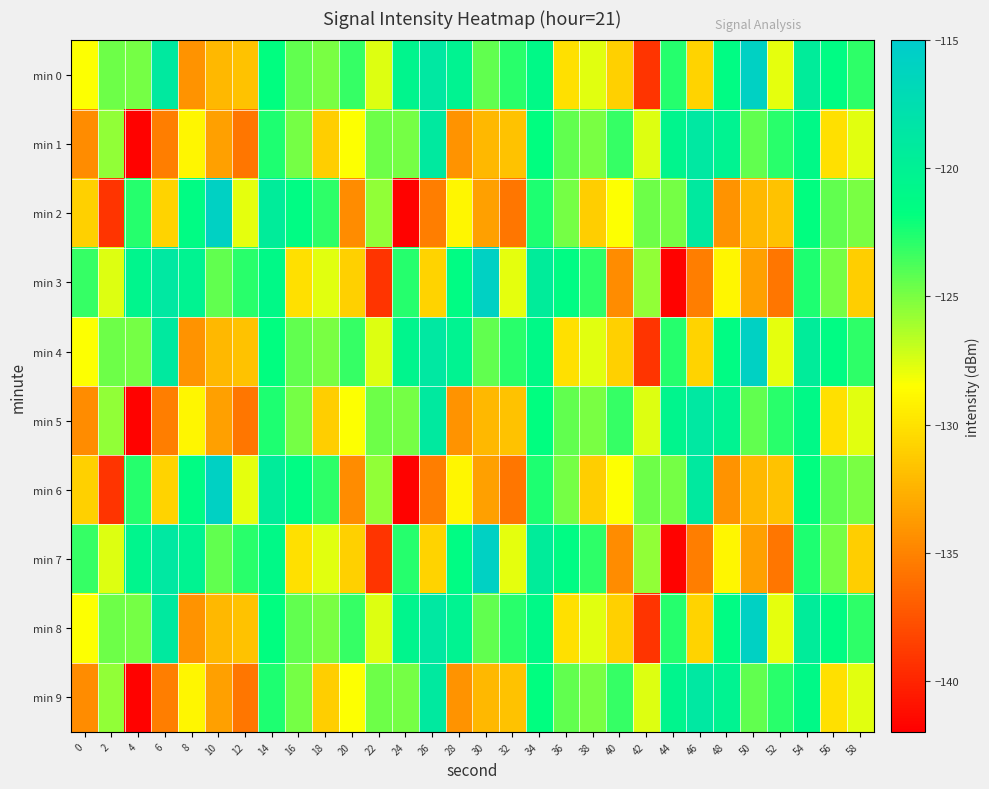

At which category is the sum across all series the highest?

54